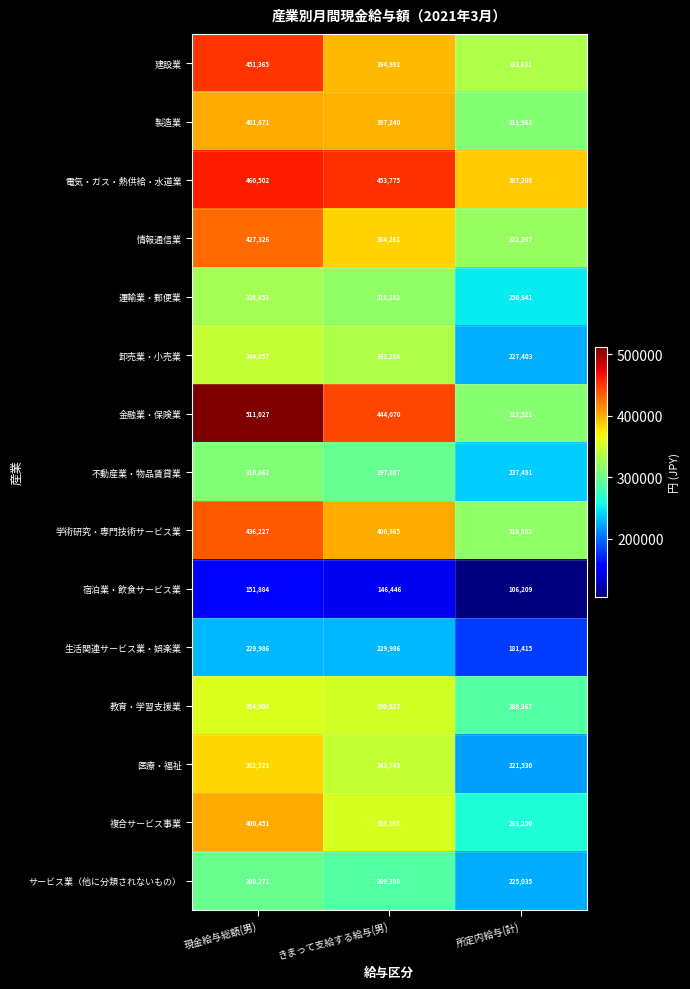

Is the value of 金融業・保険業 at 所定内給与(計) greater than the value of 宿泊業・飲食サービス業 at 所定内給与(計)?

Yes